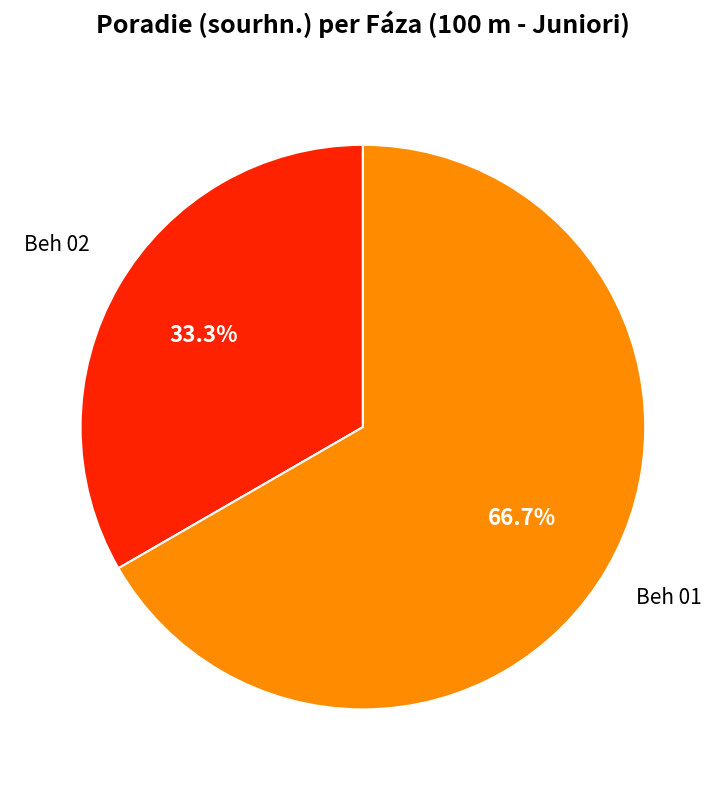

What percentage is the Beh 01 slice, to the nearest percent?

67%